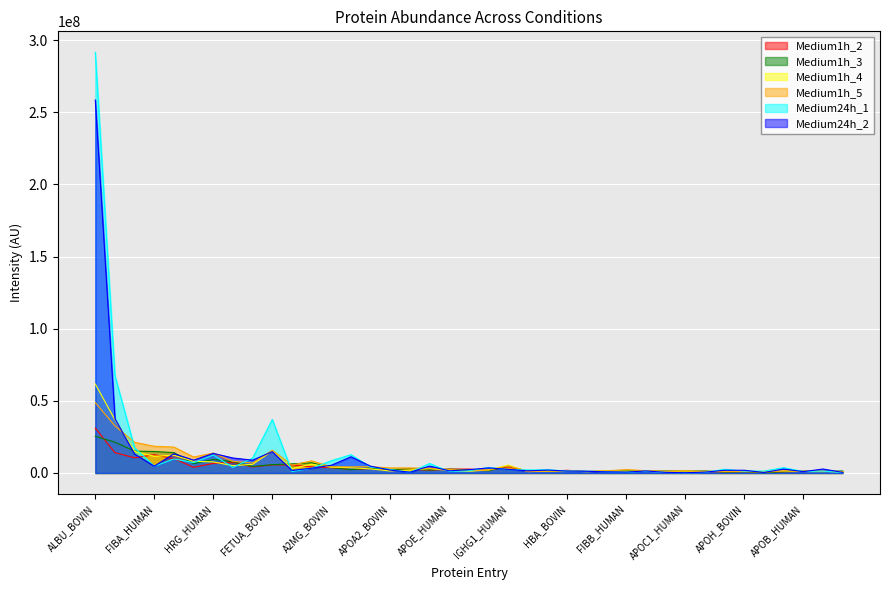

What is the sum of the Medium1h_2 values at TRFE_BOVIN and HEMO_BOVIN?

4215276